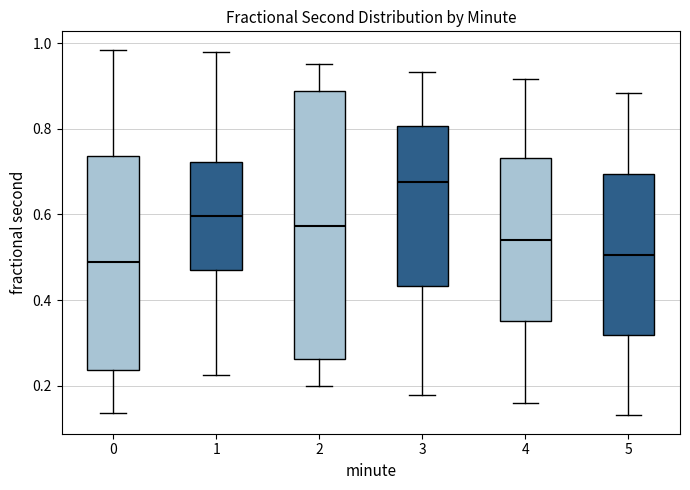

Reading left to right, read every box against the y-axis: the position of its median line, the range the box covers, and the ends of its whiskers. The values are not printed on the chart, so give them approximately, as read against the axis.

0: median 0.48, box 0.24 to 0.74, whiskers 0.14 to 0.98
1: median 0.60, box 0.48 to 0.72, whiskers 0.22 to 0.98
2: median 0.58, box 0.26 to 0.88, whiskers 0.20 to 0.96
3: median 0.68, box 0.44 to 0.80, whiskers 0.18 to 0.94
4: median 0.54, box 0.36 to 0.74, whiskers 0.16 to 0.92
5: median 0.50, box 0.32 to 0.70, whiskers 0.14 to 0.88